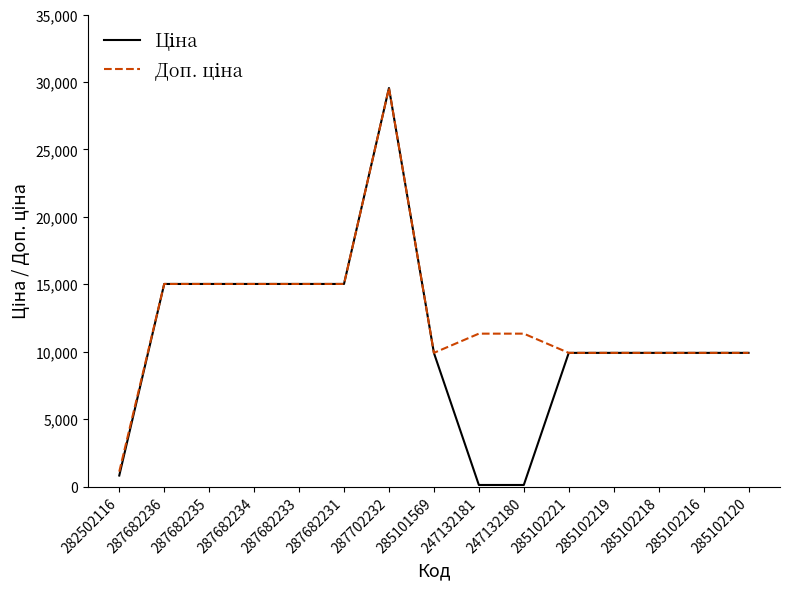

What is the greatest value displayed?

29548.9